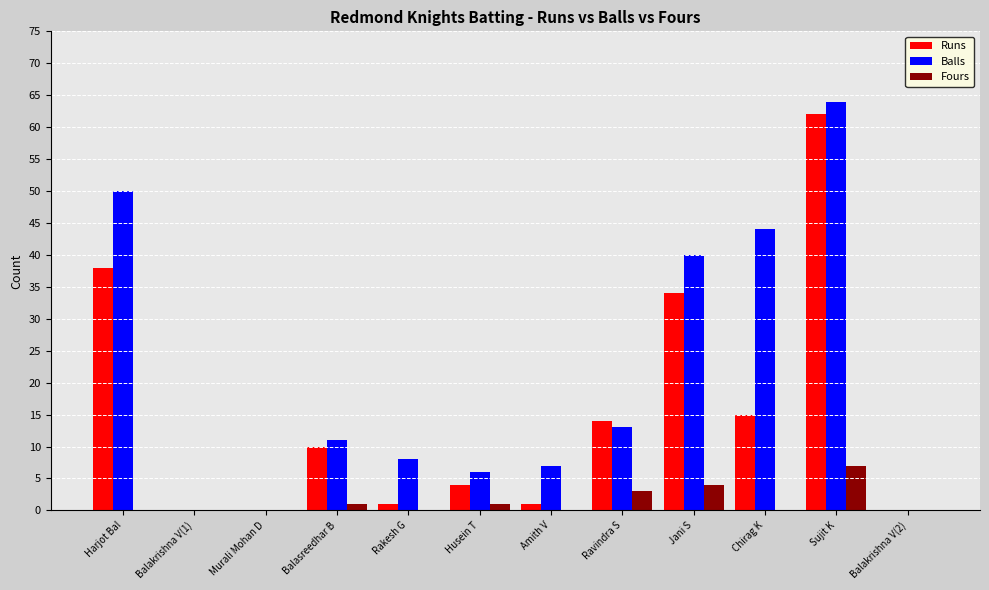

At which category is the sum across all series the highest?

Sujit K